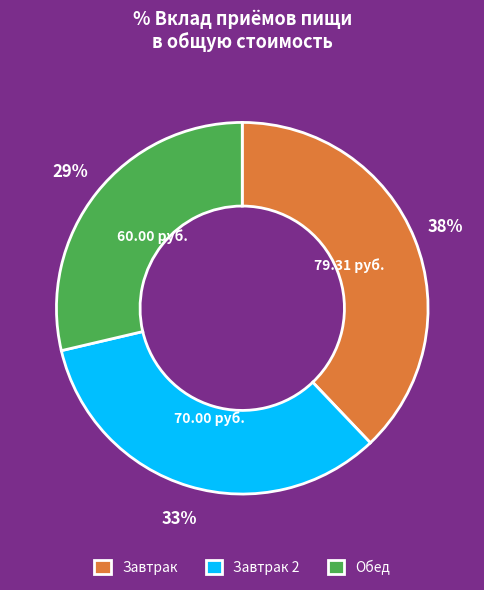

How many segments does this pie chart have?

3